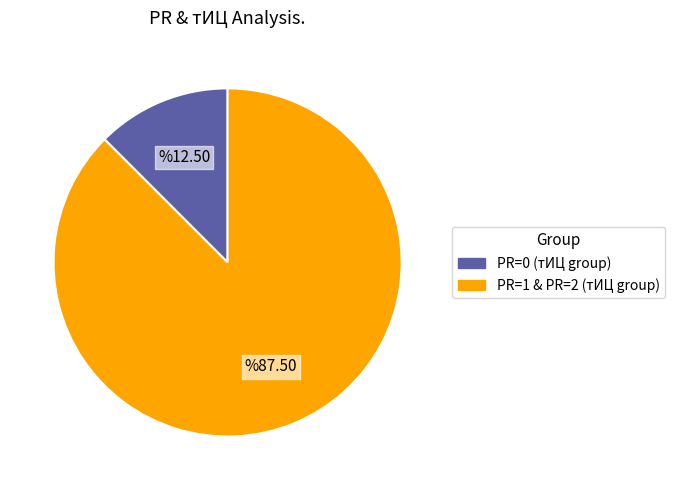

Is there a majority slice in this chart?

Yes